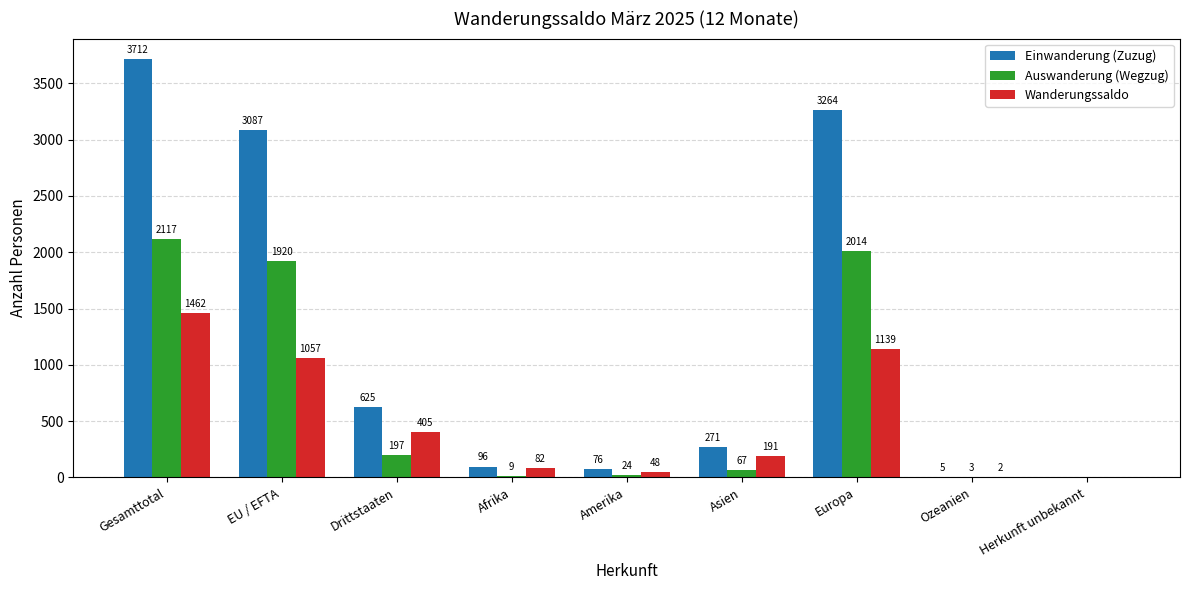

True or false: Einwanderung (Zuzug) has a value of -1918 at Herkunft unbekannt.

False